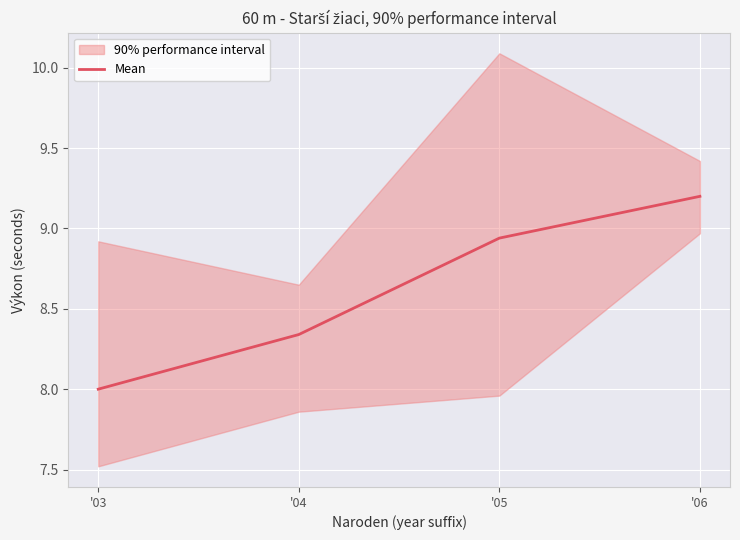

Which has a higher value, '04 or '05?

'05